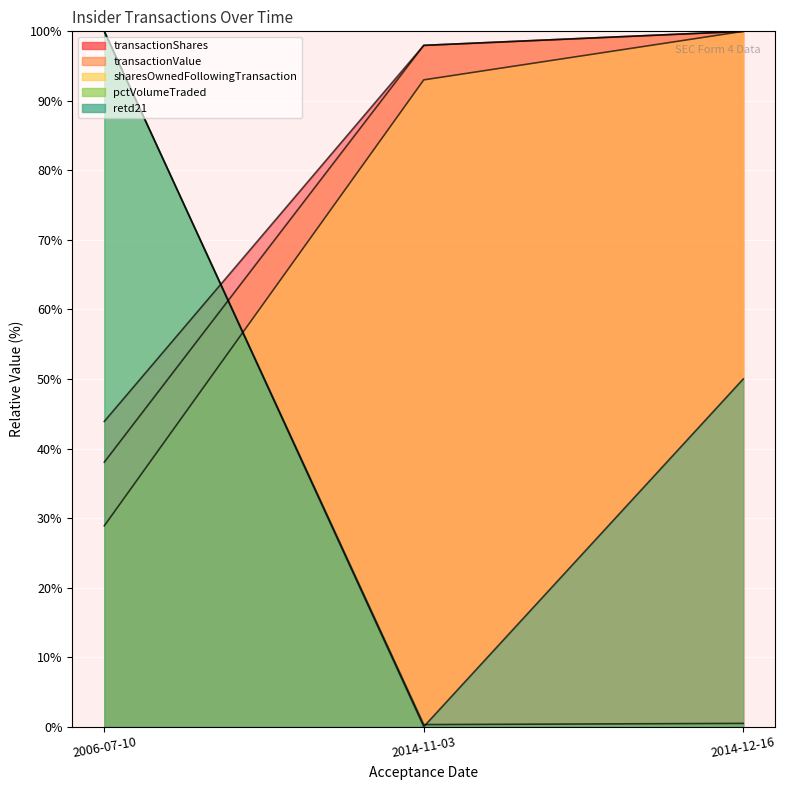

Which has a higher value, 2006-07-10 or 2014-11-03?

2014-11-03